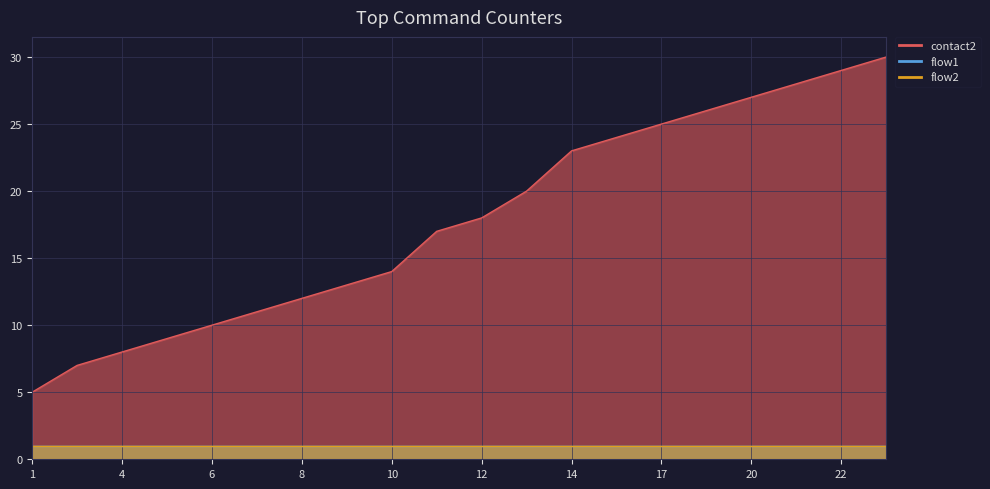

How many categories are shown in the chart?

20